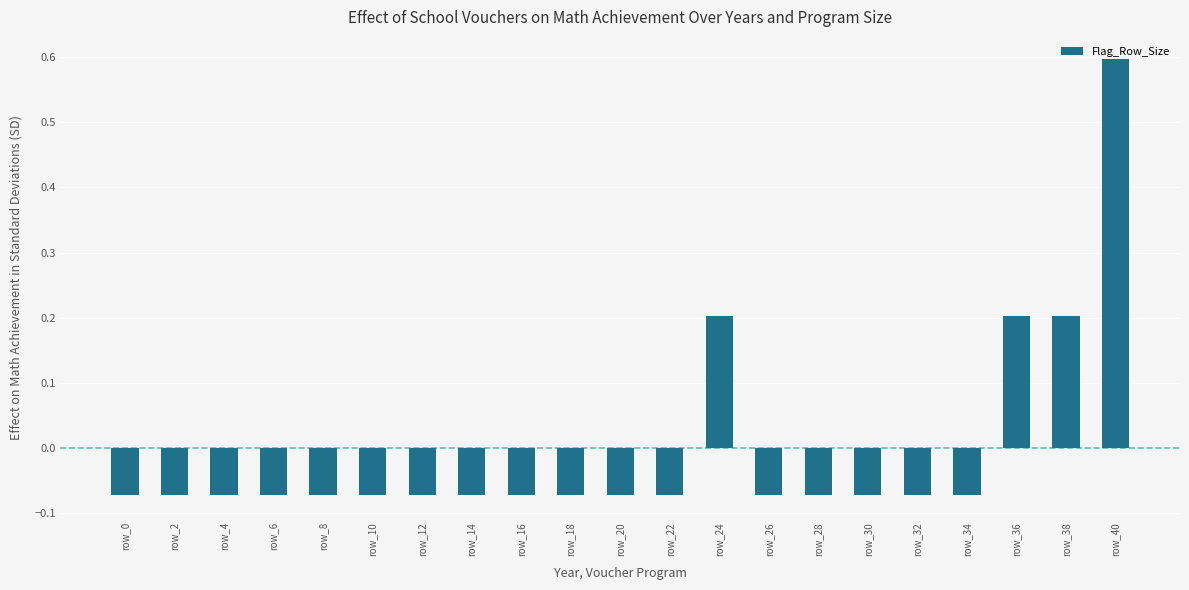

What is the change in value from row_16 to row_38?

+0.3